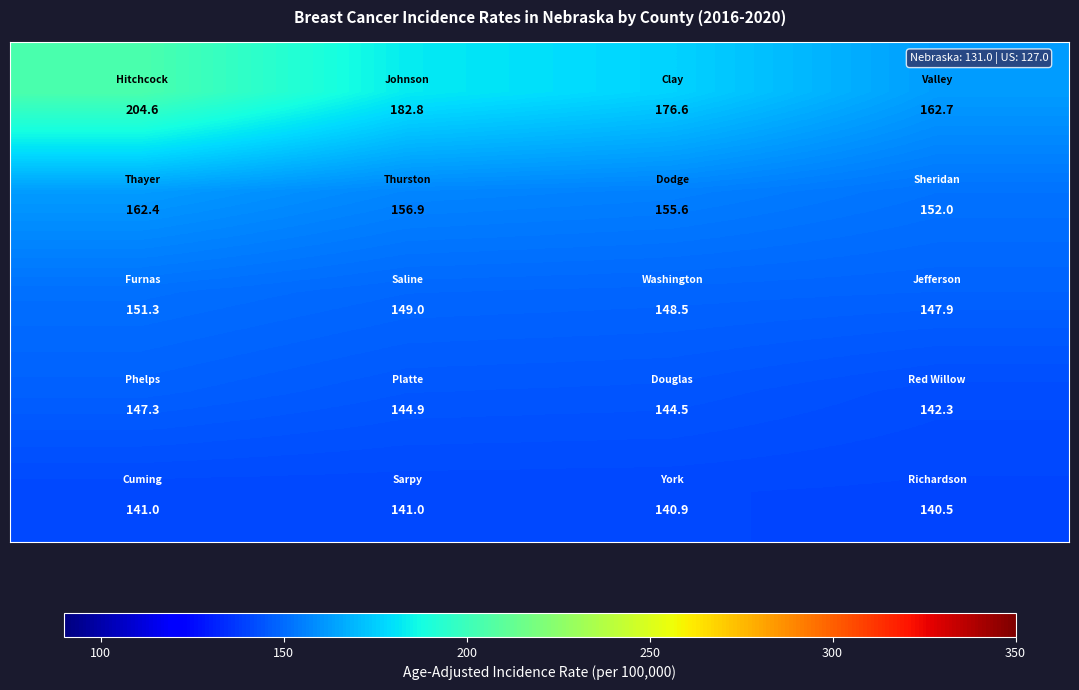

What is the maximum value shown in the chart?

204.6